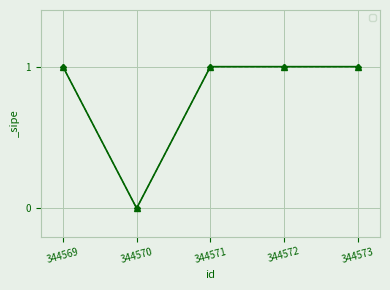

What is the sum of all values?

4